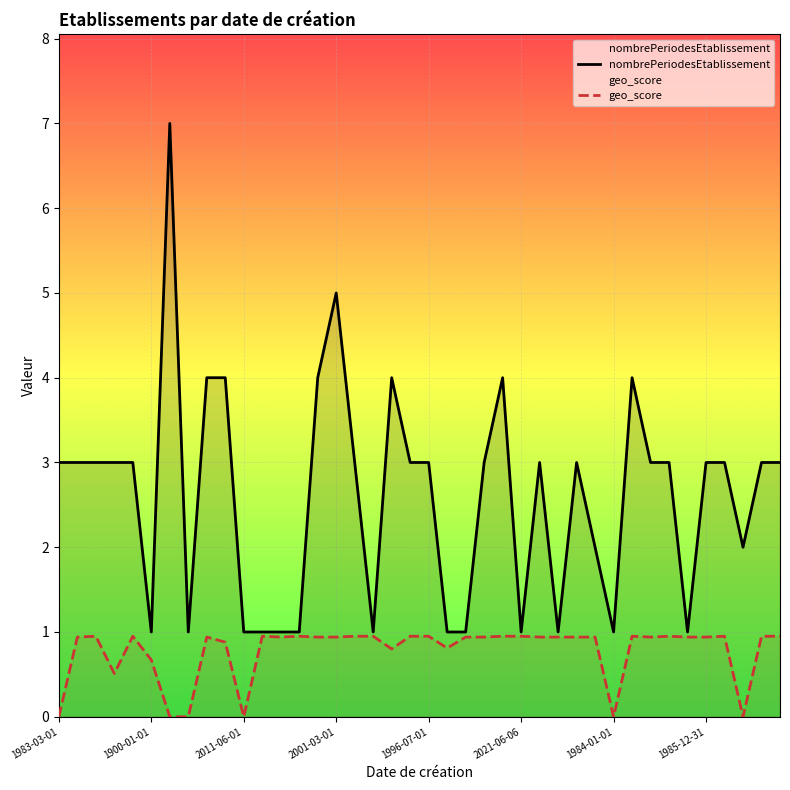

How many interior local valleys does the geo_score series have?

8